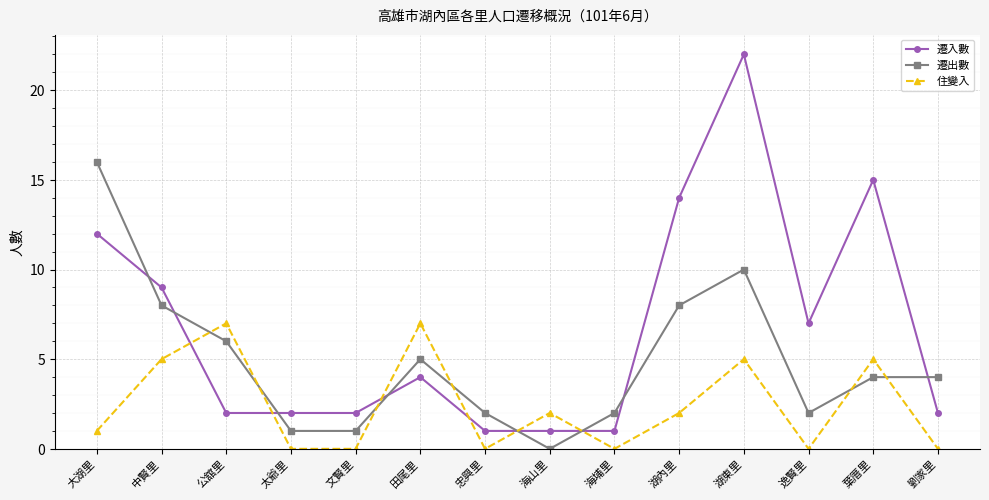

Is it true that 遷出數 equals 2 at 太爺里?

False